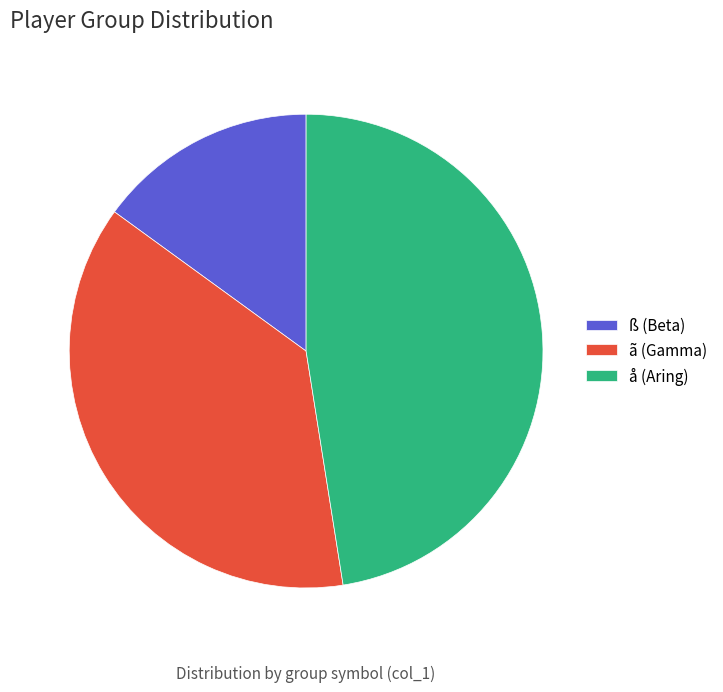

Which category has the smallest portion of the pie?

ß (Beta)